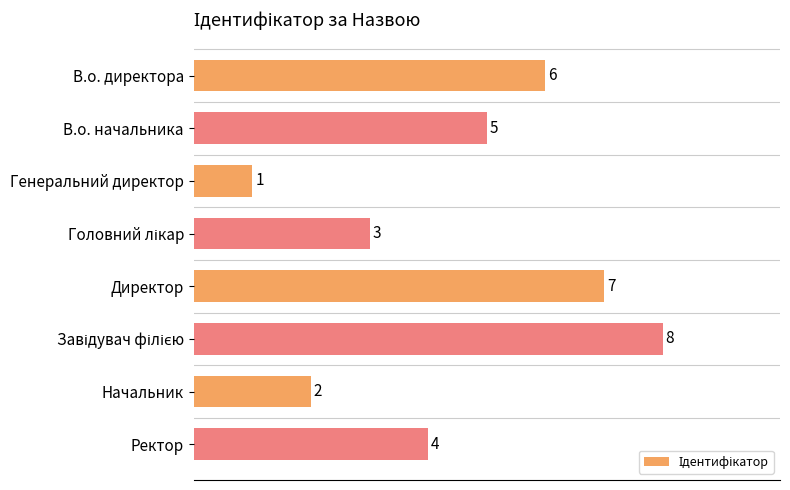

What is the difference between the maximum and minimum values?

7